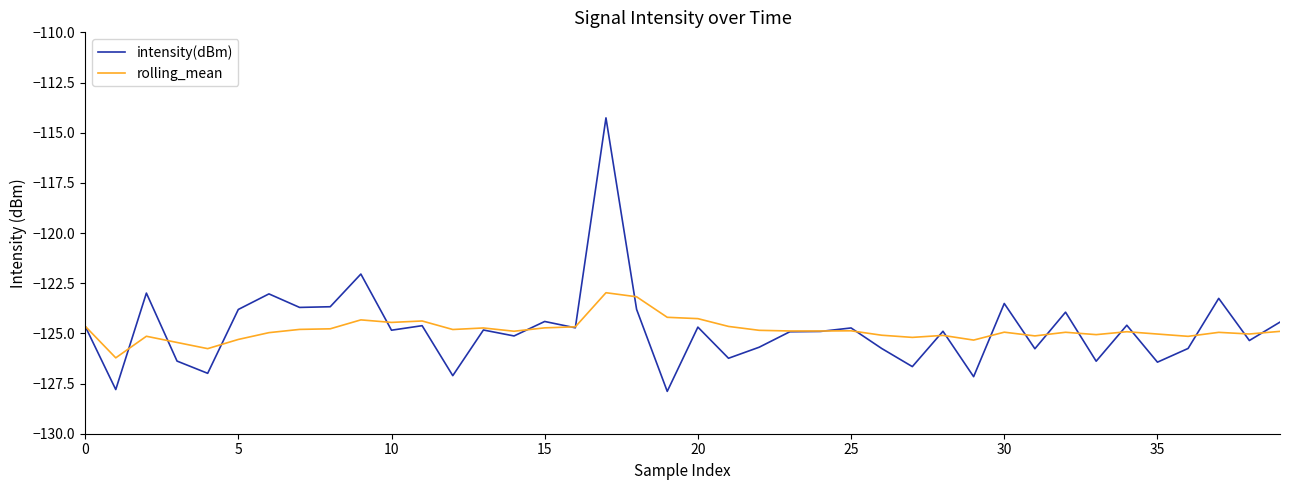

Which series has the largest range (max minus min)?

intensity(dBm)